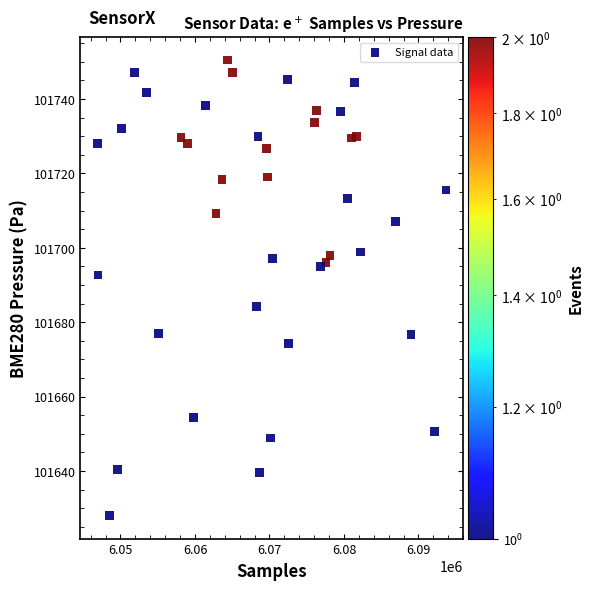

What is the range of Y values (max minus min)?

122.5